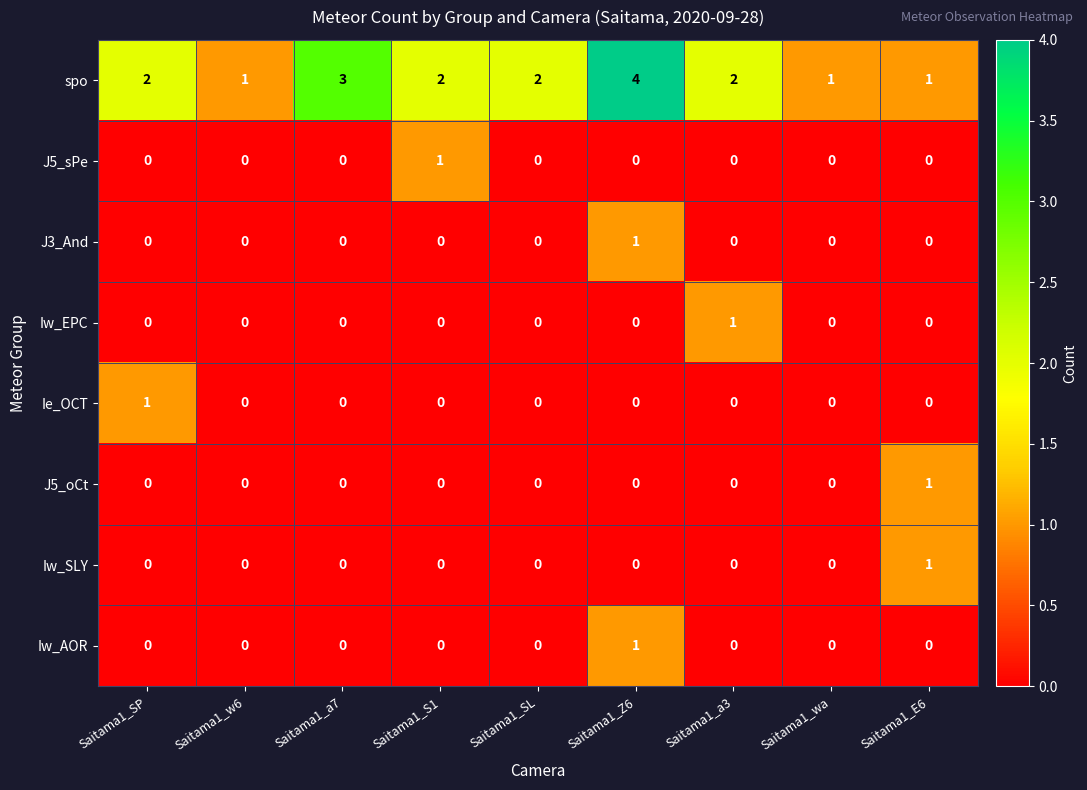

Count the Iw_SLY values in the range 0 to 1.

9